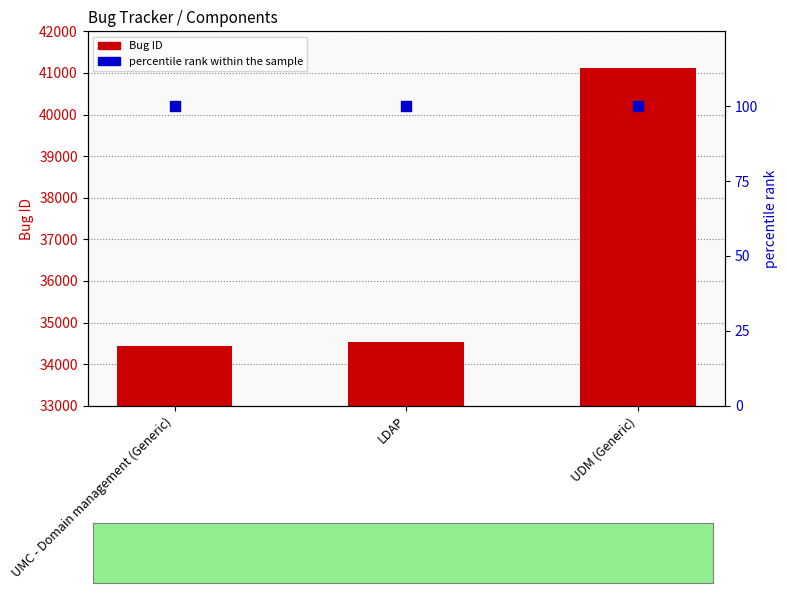

Which series has the largest Y range (max minus min)?

Bug ID